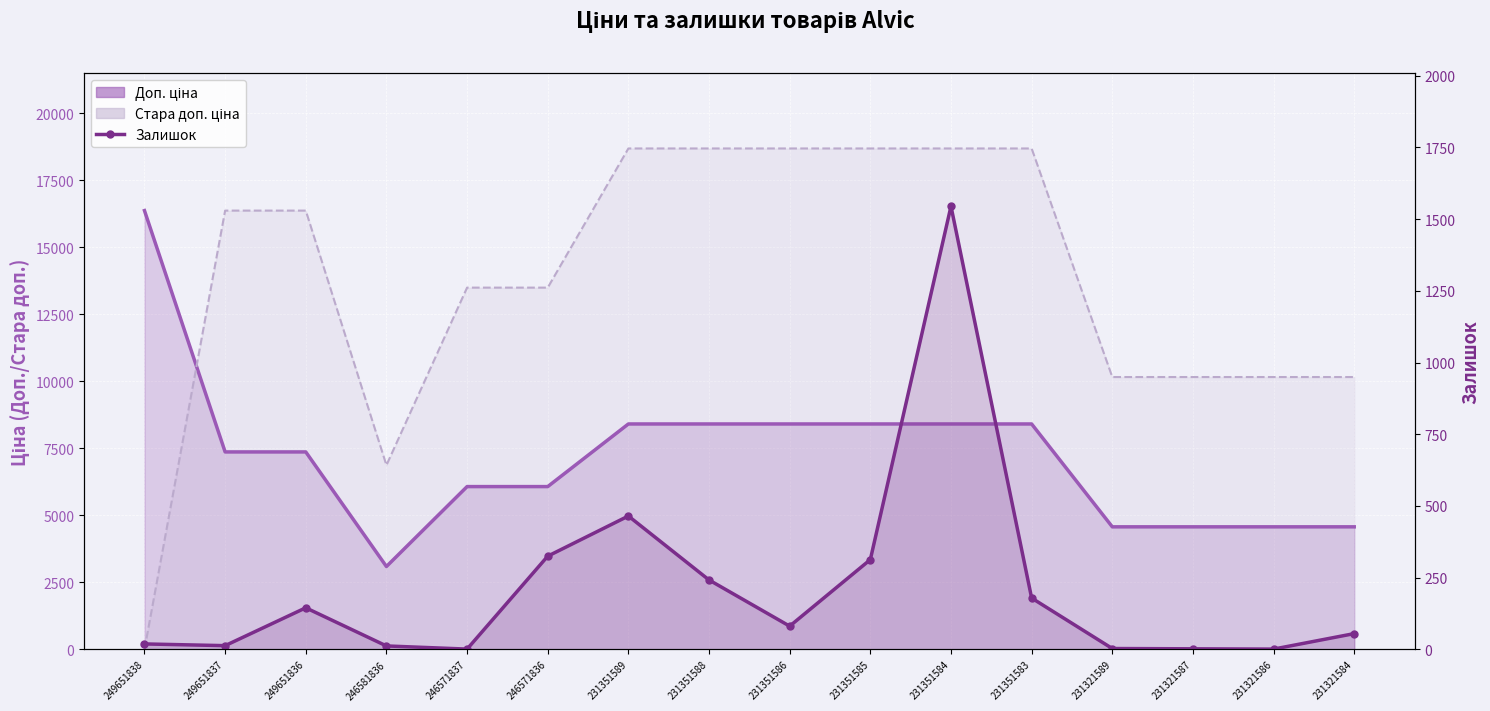

How many interior local peaks (higher than both neighbors) does the data have?

3